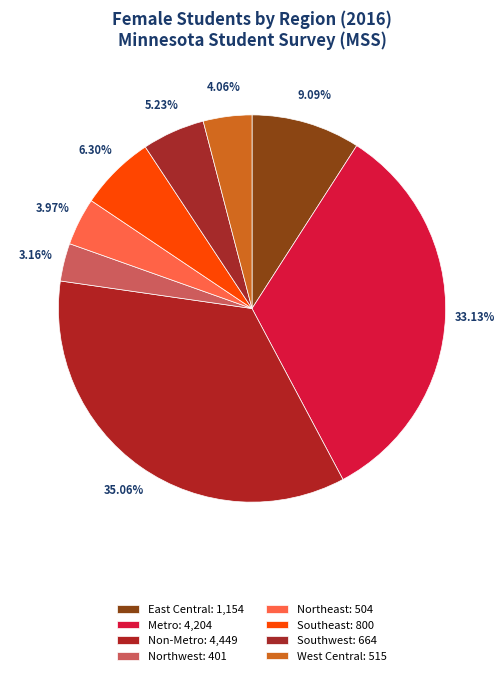

How many slices are in this pie chart?

8